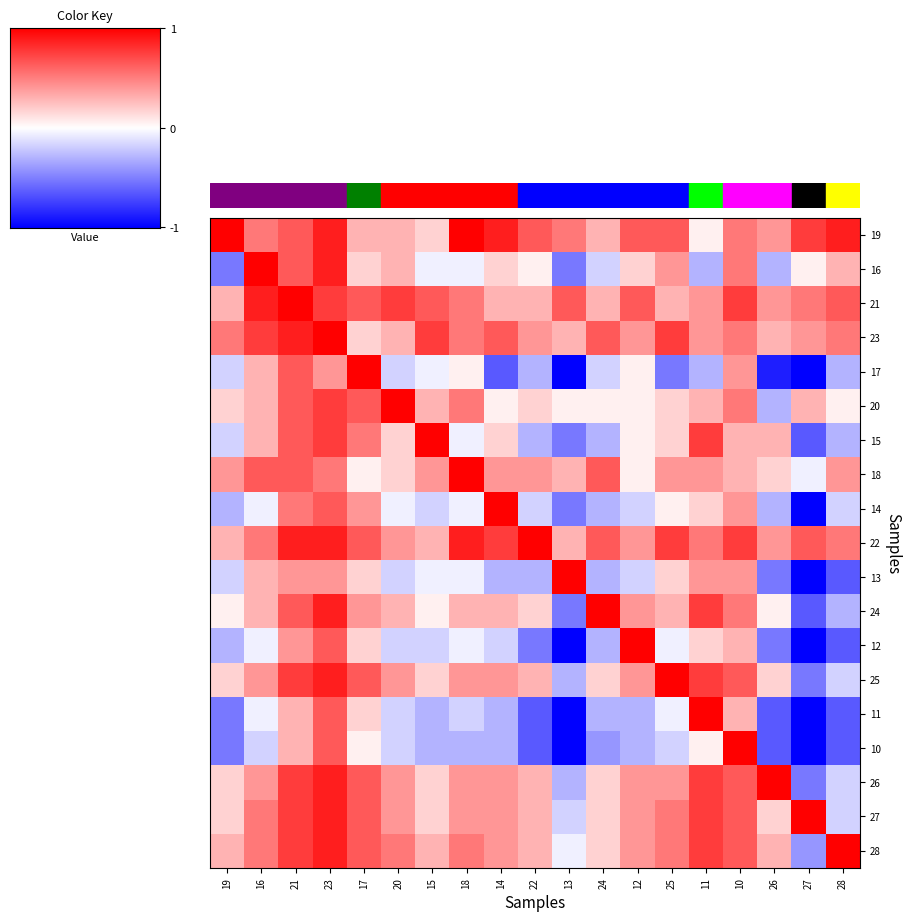

Which series has the largest range (max minus min)?

17